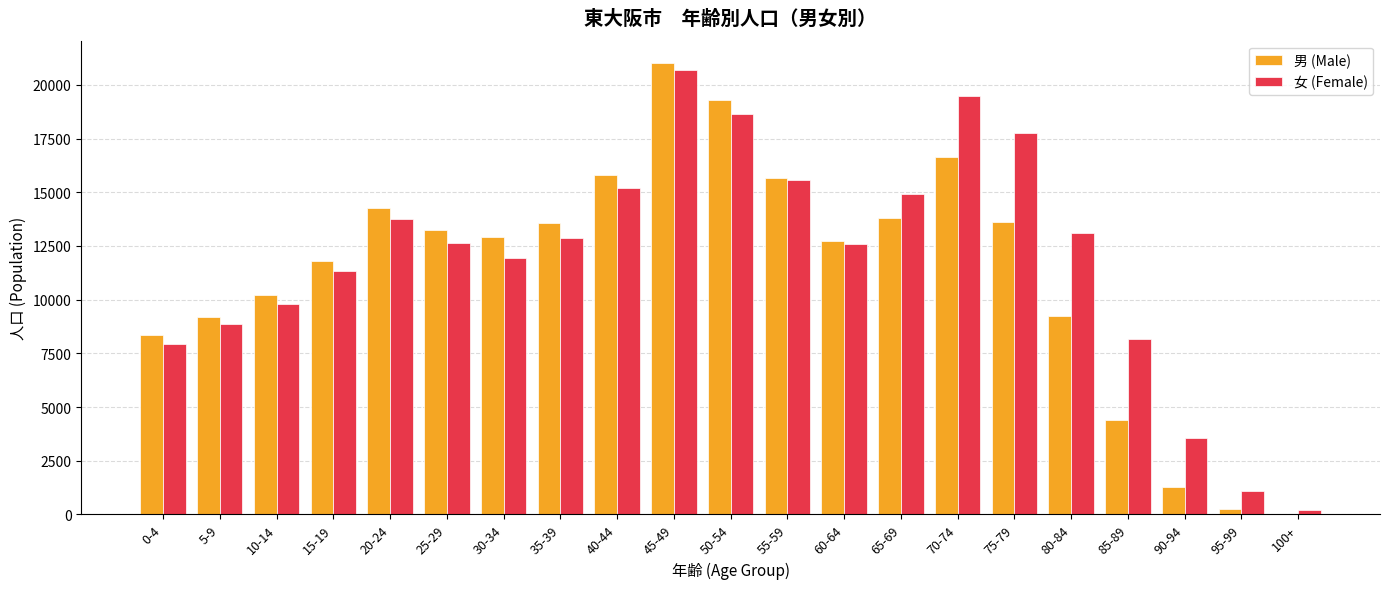

At which label does 女 (Female) reach its peak?

45-49